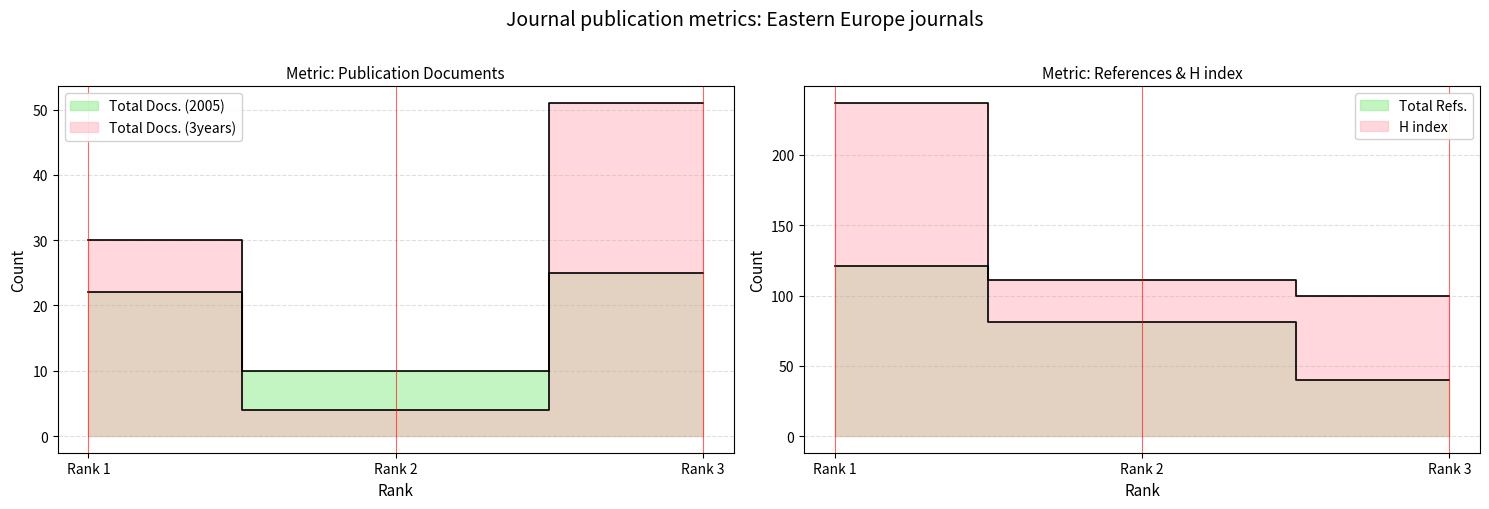

What is the difference between the highest and lowest values at Rank 1?

215